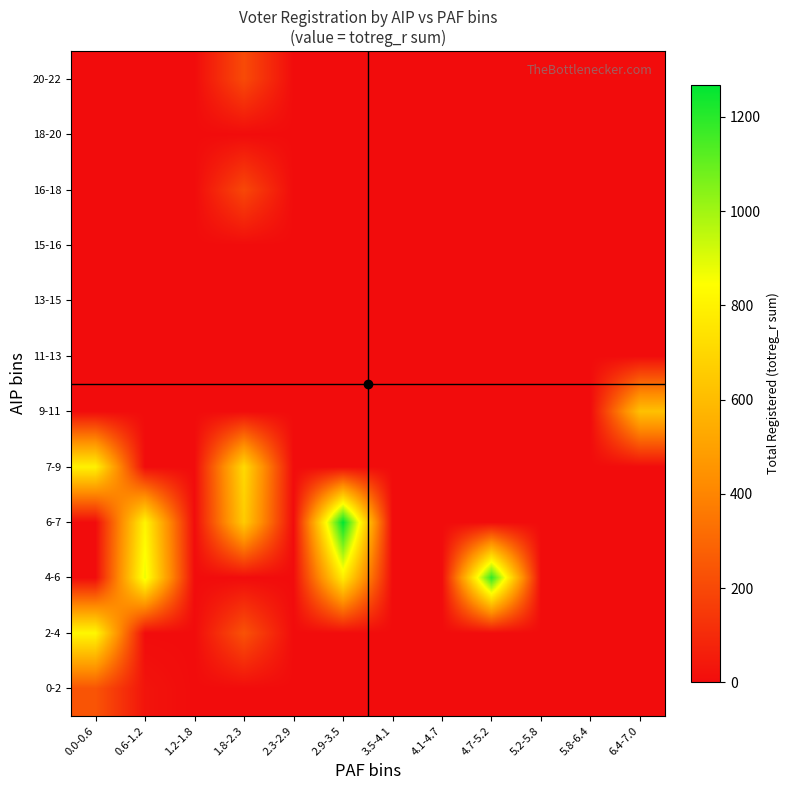

Which has a higher value, 1.8-2.3 or 4.1-4.7?

1.8-2.3